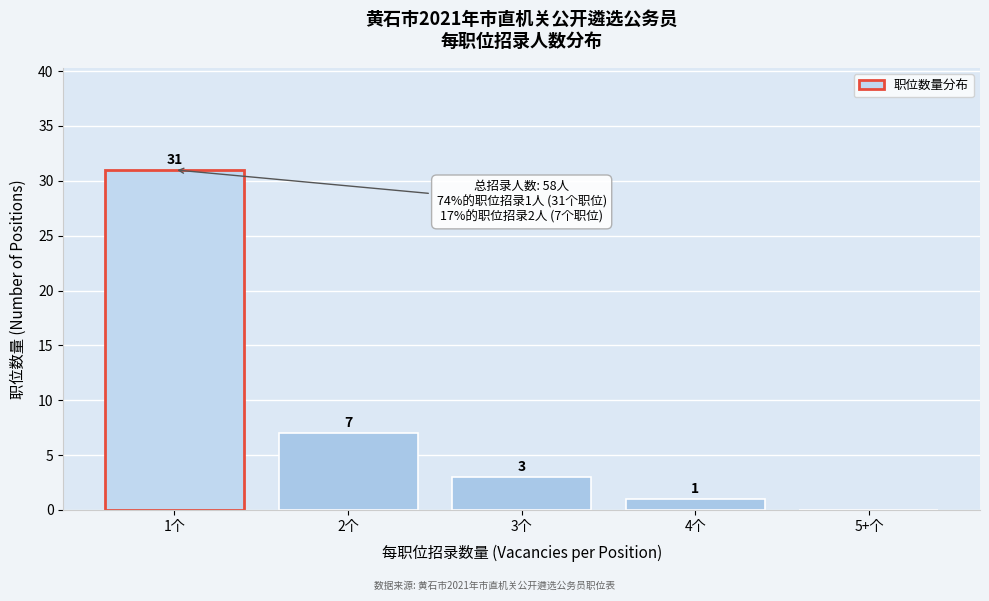

Reading left to right, transcribe all the data shown in this chart.

1个=31	2个=7	3个=3	4个=1	5+个=0